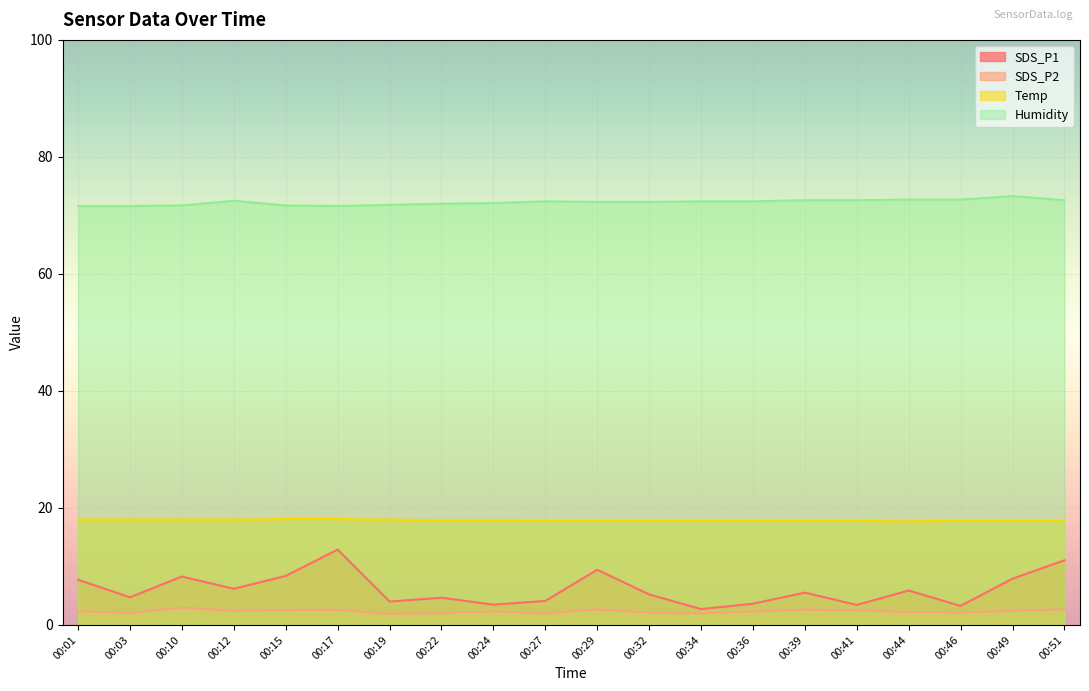

Reading right to left, transcribe all the data shown in this chart.

SDS_P1: 00:51=11.1	00:49=7.9	00:46=3.2	00:44=5.9	00:41=3.4	00:39=5.5	00:36=3.6	00:34=2.7	00:32=5.2	00:29=9.4	00:27=4.1	00:24=3.5	00:22=4.7	00:19=4.0	00:17=12.9	00:15=8.4	00:12=6.2	00:10=8.3	00:03=4.7	00:01=7.7
SDS_P2: 00:51=2.6	00:49=2.4	00:46=2.1	00:44=2.2	00:41=2.5	00:39=2.6	00:36=2.3	00:34=2.0	00:32=2.1	00:29=2.6	00:27=2.0	00:24=2.3	00:22=2.0	00:19=1.9	00:17=2.6	00:15=2.5	00:12=2.4	00:10=3.0	00:03=2.0	00:01=2.4
Temp: 00:51=17.8	00:49=17.8	00:46=17.8	00:44=17.7	00:41=17.8	00:39=17.8	00:36=17.8	00:34=17.8	00:32=17.8	00:29=17.8	00:27=17.8	00:24=17.9	00:22=17.9	00:19=18.0	00:17=18.1	00:15=18.1	00:12=18.0	00:10=18.0	00:03=18.0	00:01=18.0
Humidity: 00:51=72.6	00:49=73.3	00:46=72.7	00:44=72.7	00:41=72.6	00:39=72.6	00:36=72.4	00:34=72.4	00:32=72.3	00:29=72.3	00:27=72.4	00:24=72.1	00:22=72.0	00:19=71.8	00:17=71.6	00:15=71.7	00:12=72.5	00:10=71.7	00:03=71.6	00:01=71.6